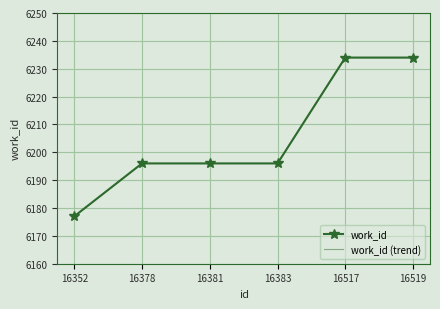

Is the value of work_id (trend) at 16383 greater than the value of work_id at 16517?

No